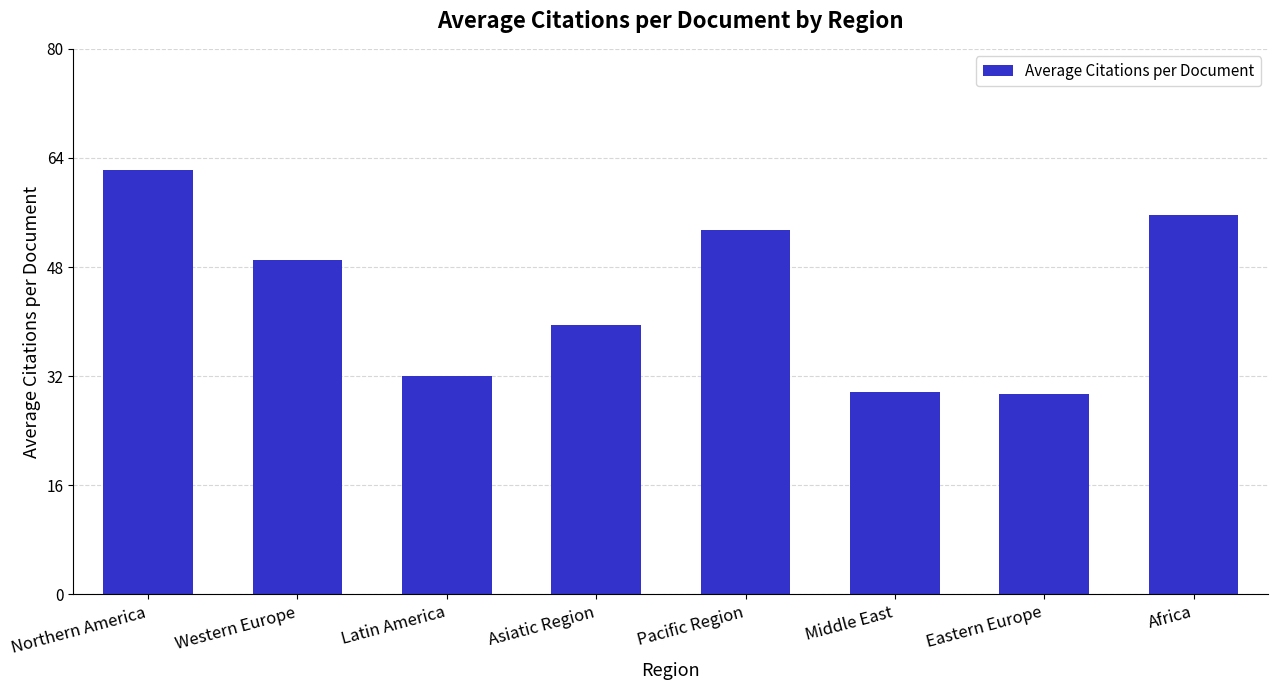

What is the value of the 4th bar from the left?

39.5